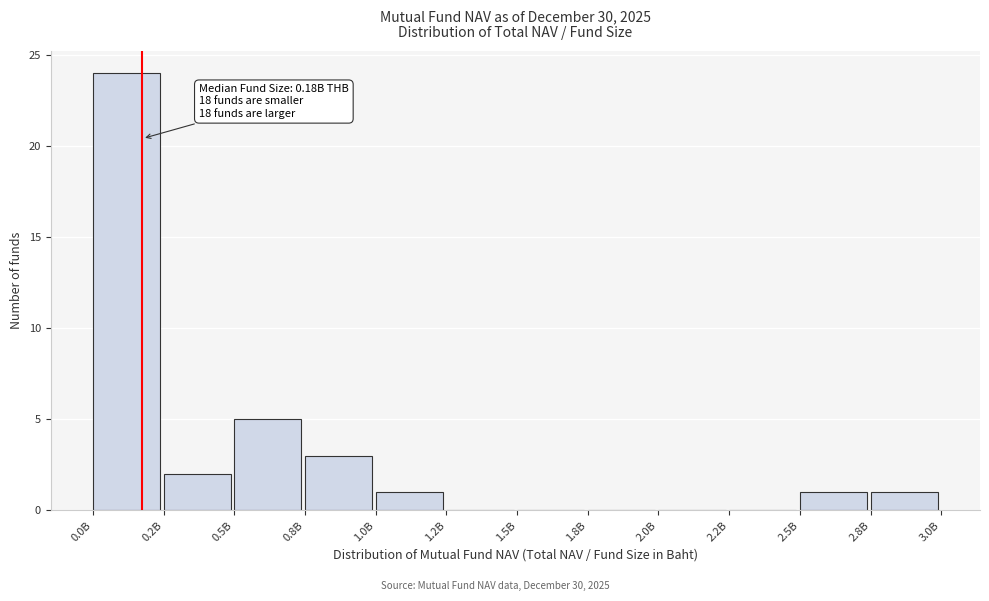

Reading right to left, extract all data points from this chart.

2.8B=1	2.5B=1	2.2B=0	2.0B=0	1.8B=0	1.5B=0	1.2B=0	1.0B=1	0.8B=3	0.5B=5	0.2B=2	0.0B=24